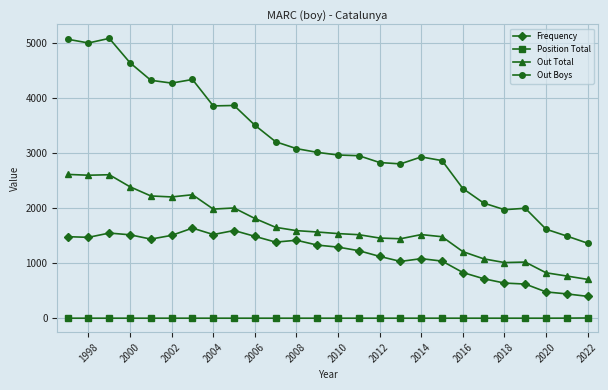

Which series has the largest total across all categories?

Out Boys